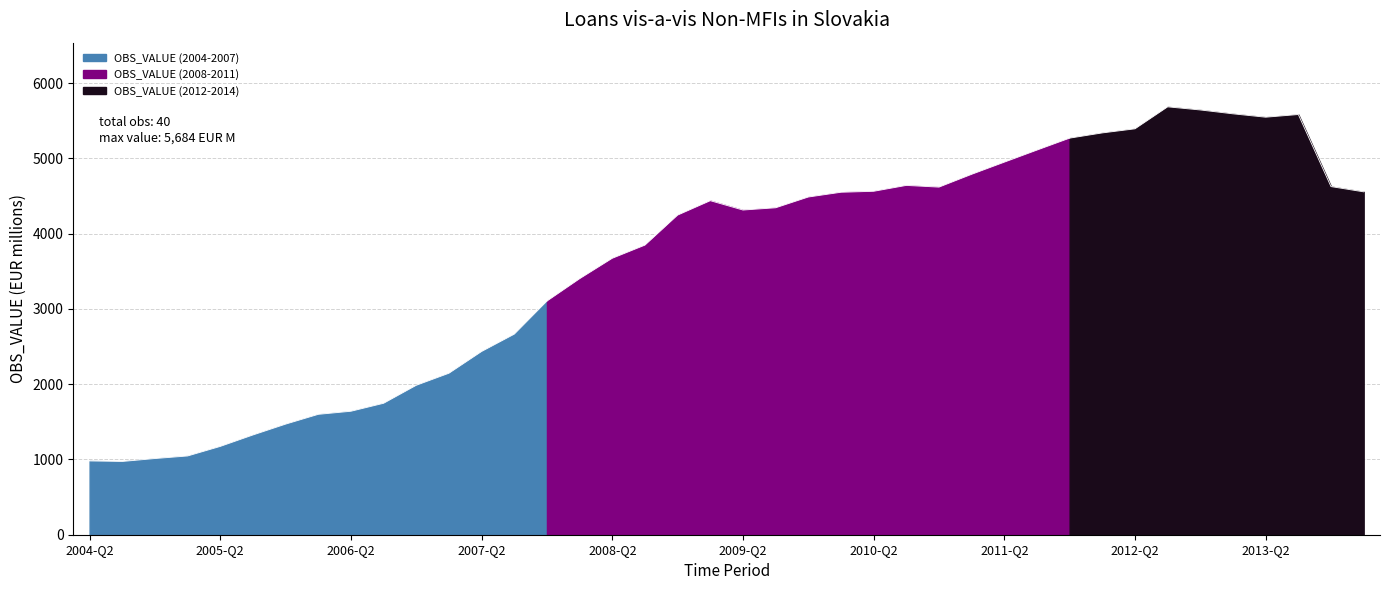

What is the difference between the maximum and minimum values?

4710.8